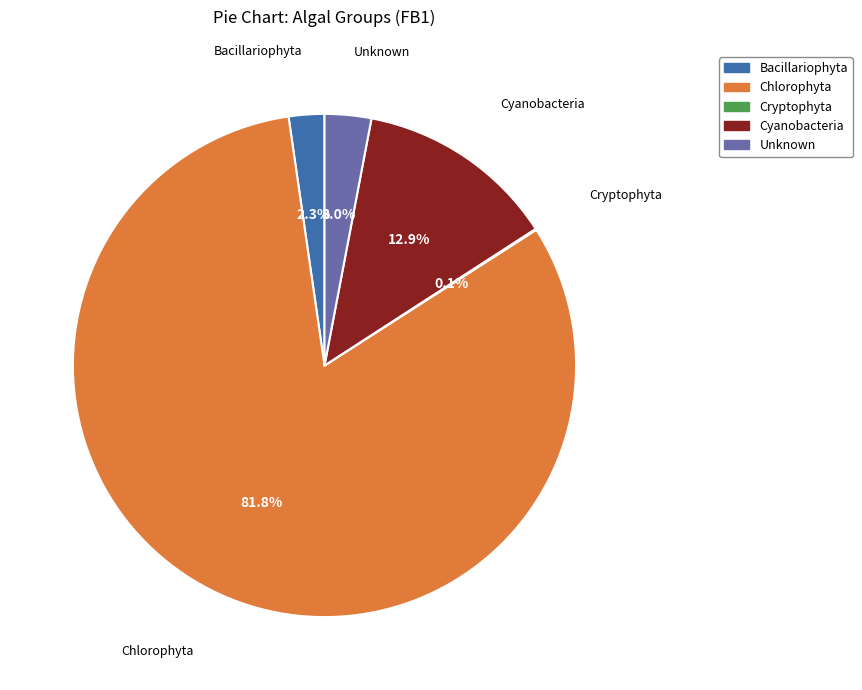

The Chlorophyta slice represents 82% of the pie. True or false?

True